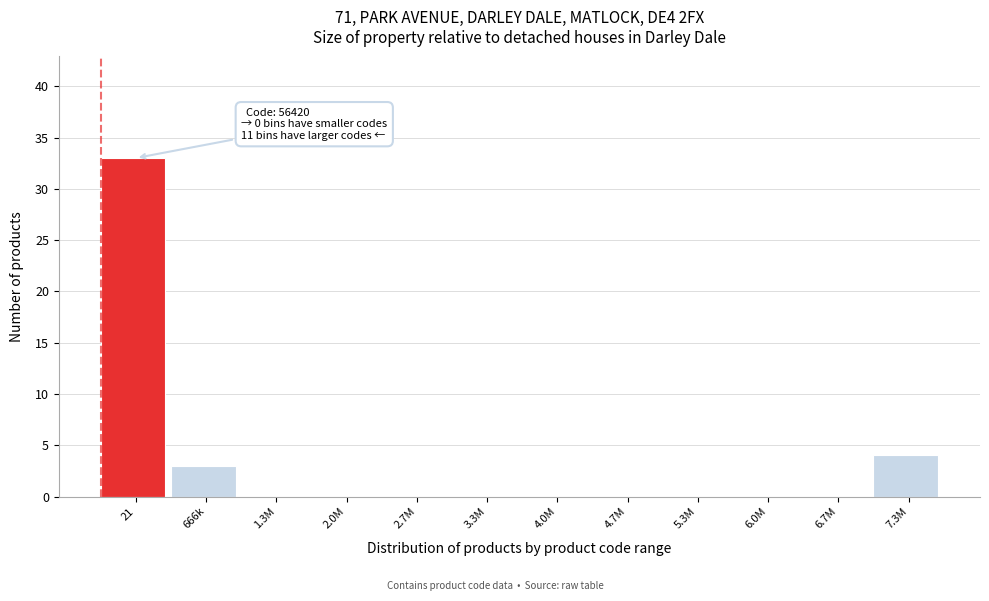

Reading left to right, list all the values displayed in this chart.

21=33	666k=3	1.3M=0	2.0M=0	2.7M=0	3.3M=0	4.0M=0	4.7M=0	5.3M=0	6.0M=0	6.7M=0	7.3M=4